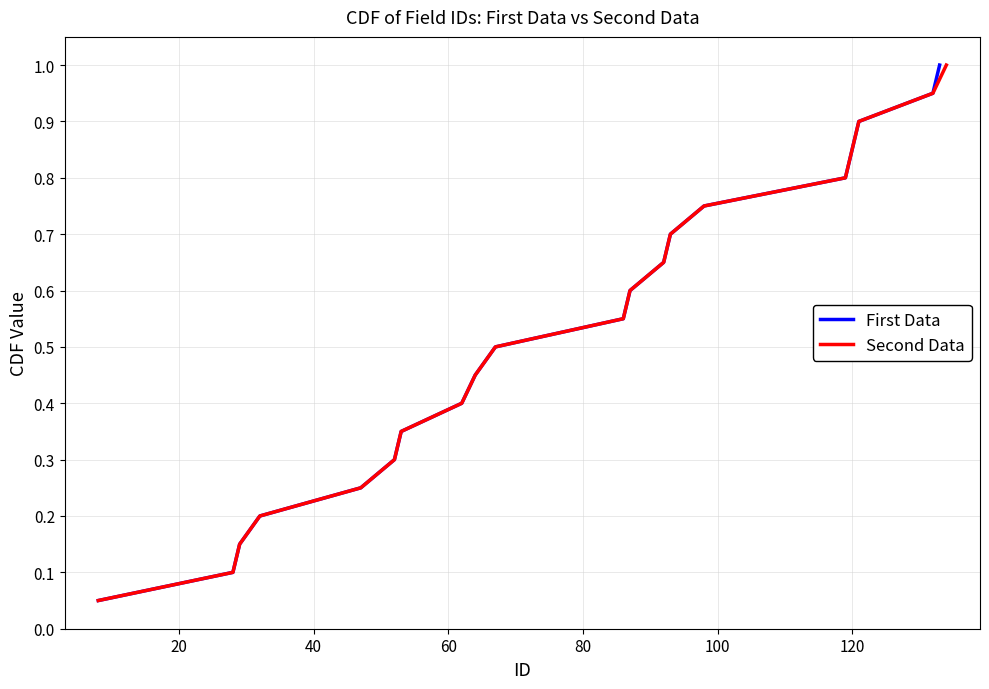

What is the difference between the second highest and minimum values in the Second Data series?

0.9